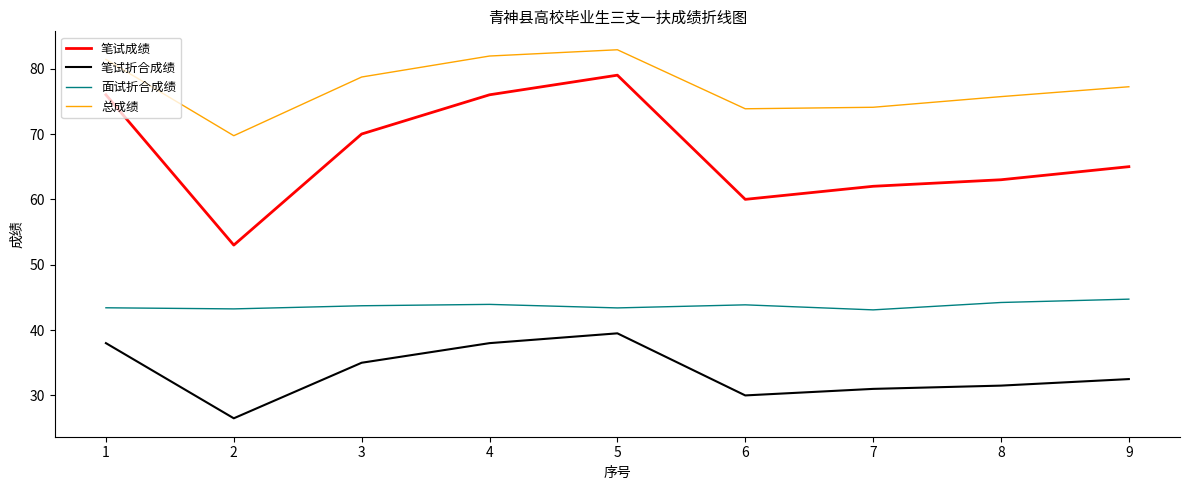

What is the maximum value shown in the chart?

82.9